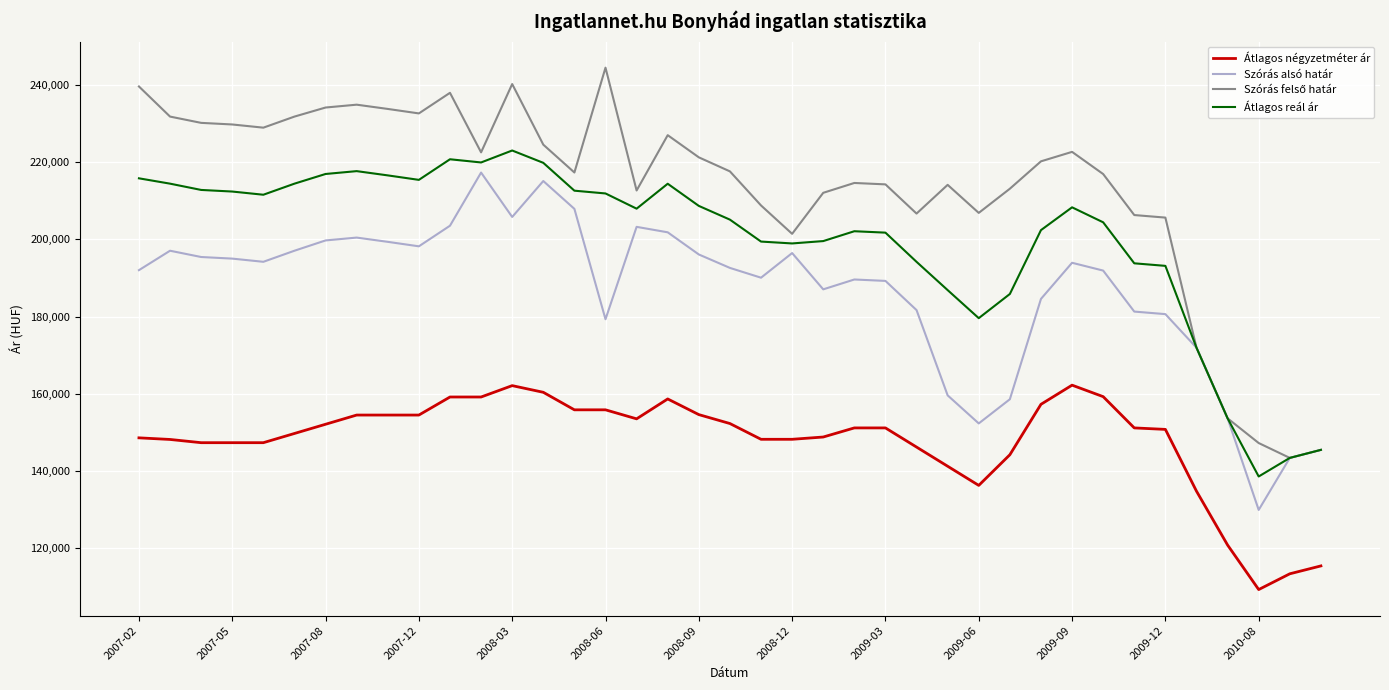

What is the highest value of the Átlagos reál ár series?

223055